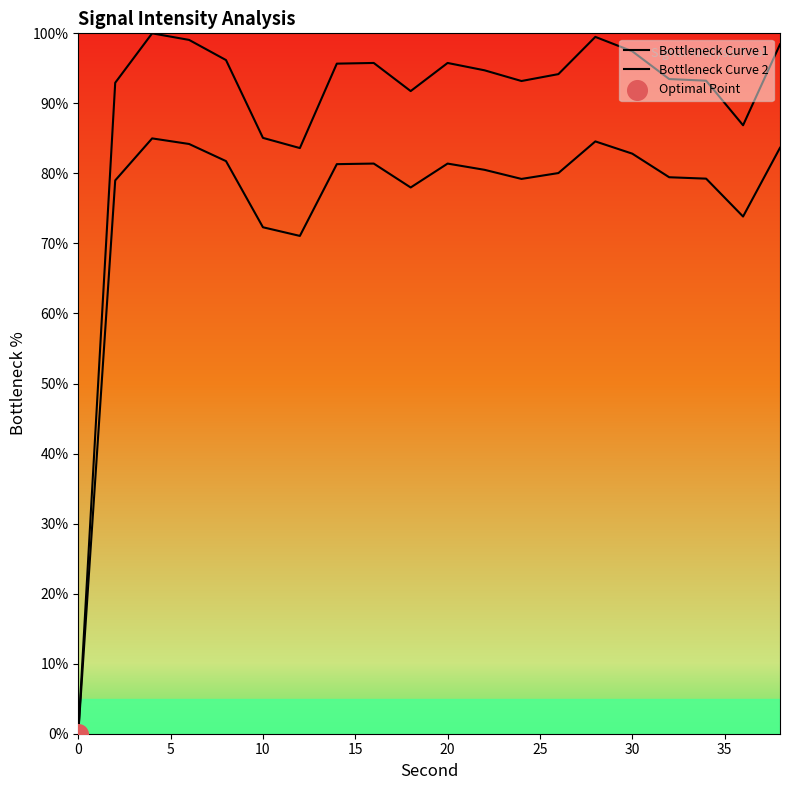

Does the chart have visible grid lines?

No